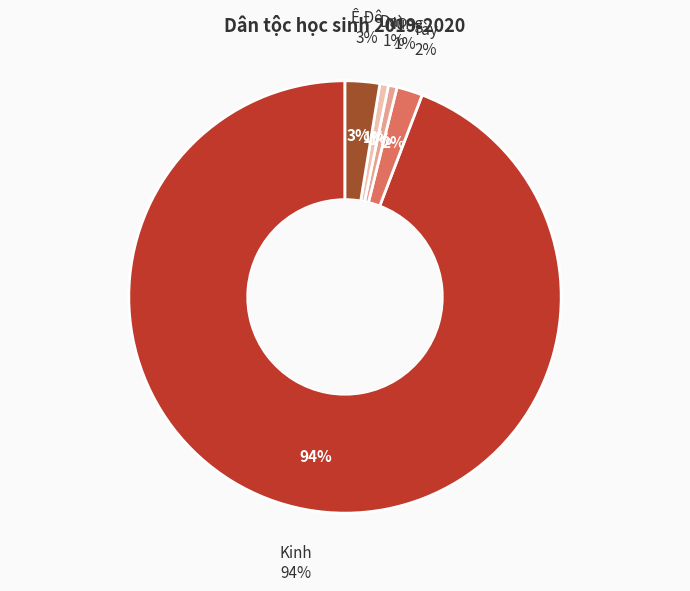

The Dao slice represents 1% of the pie. True or false?

True